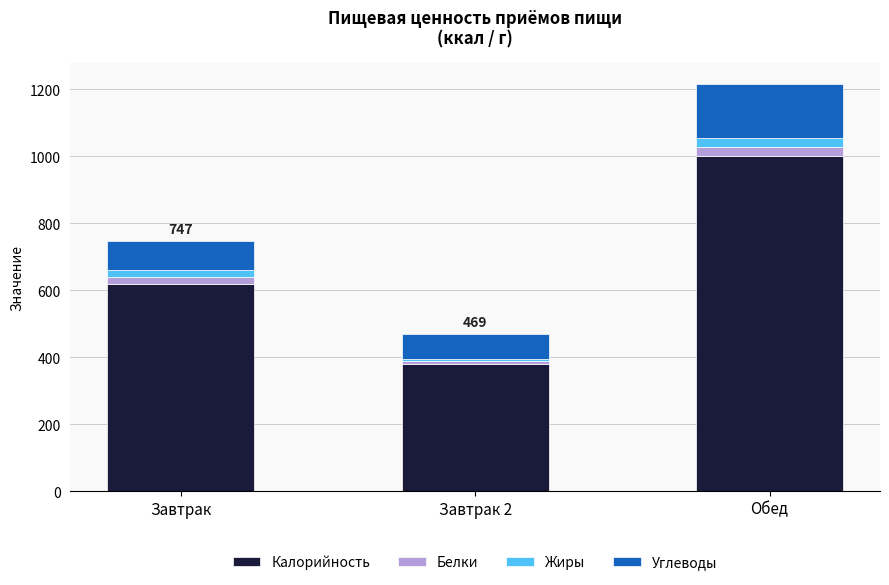

The Калорийность series shows 230 at Обед. True or false?

False